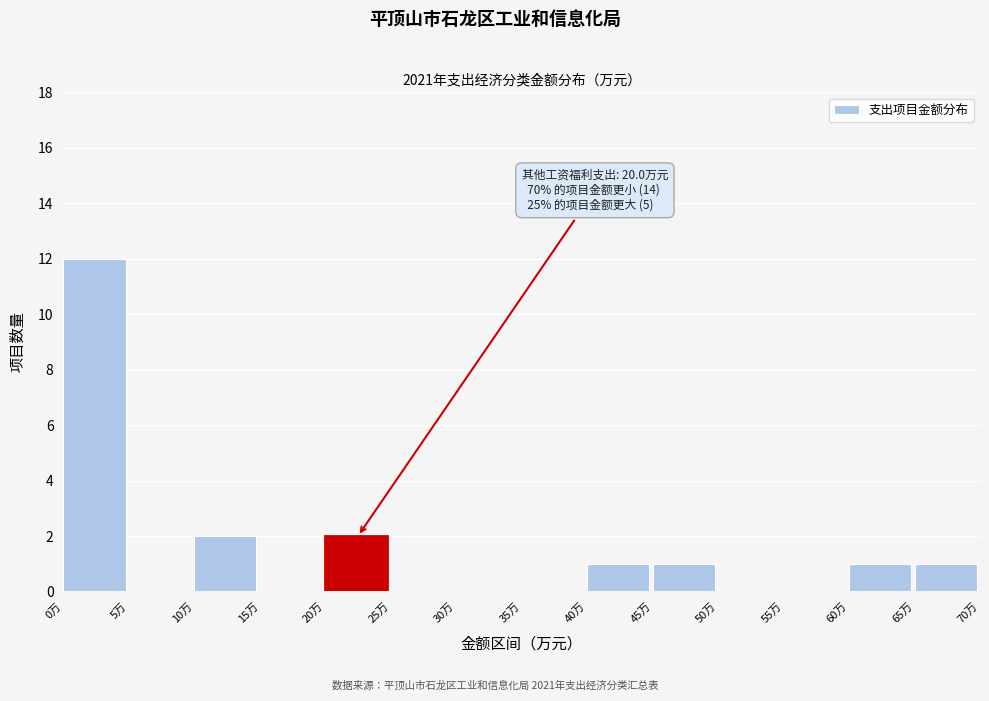

Over which range of the x-axis is the bar tallest?

0 to 5